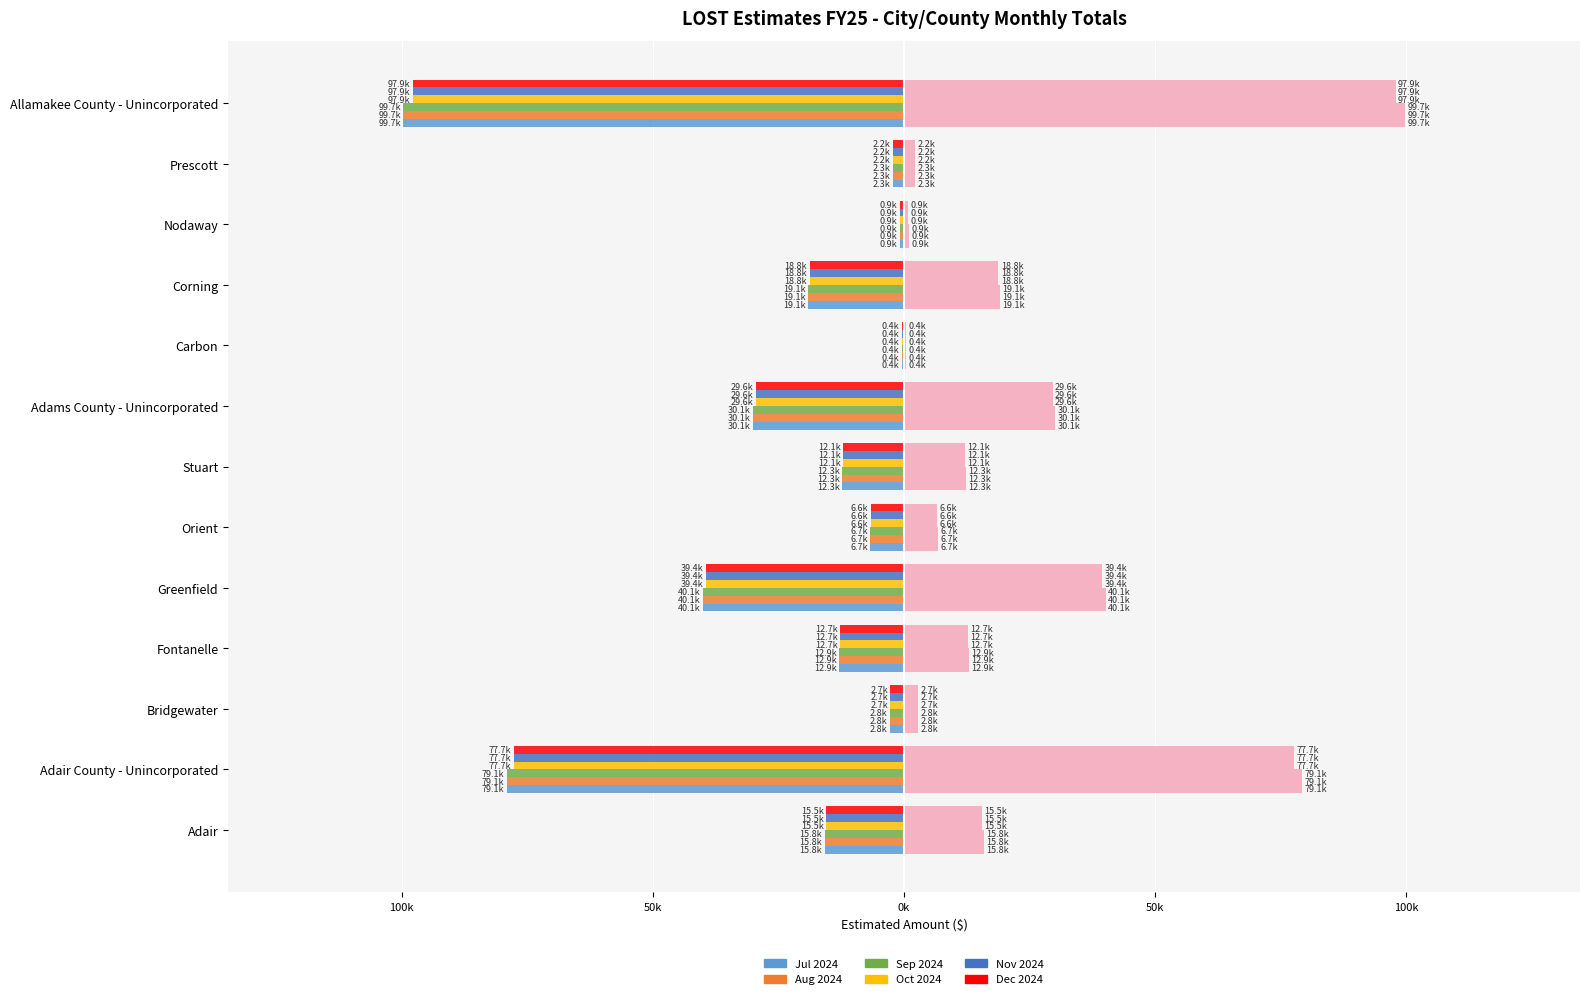

What is the maximum value for Nov 2024?

-402.8